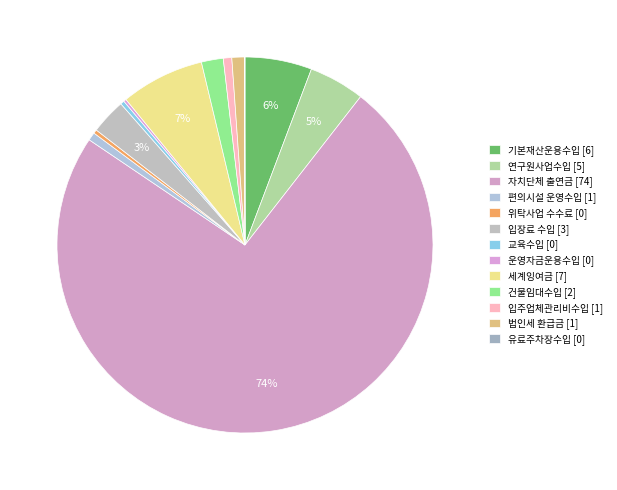

What is the largest slice in the pie chart?

자치단체 출연금